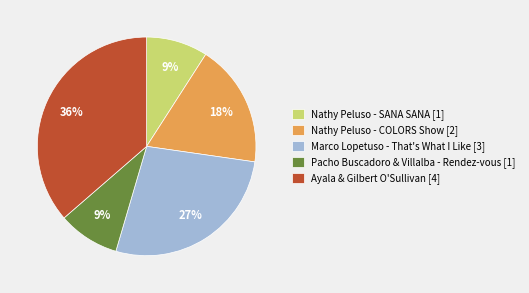

Does any single category account for the majority?

No